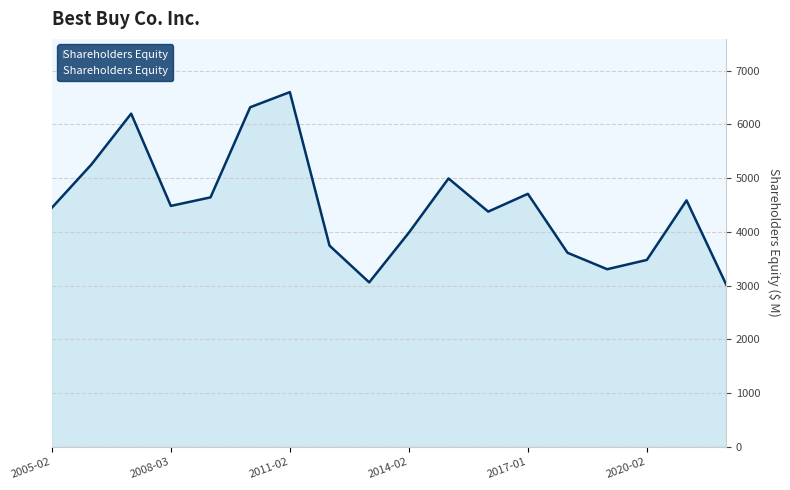

What is the difference between the maximum and minimum values?

3582